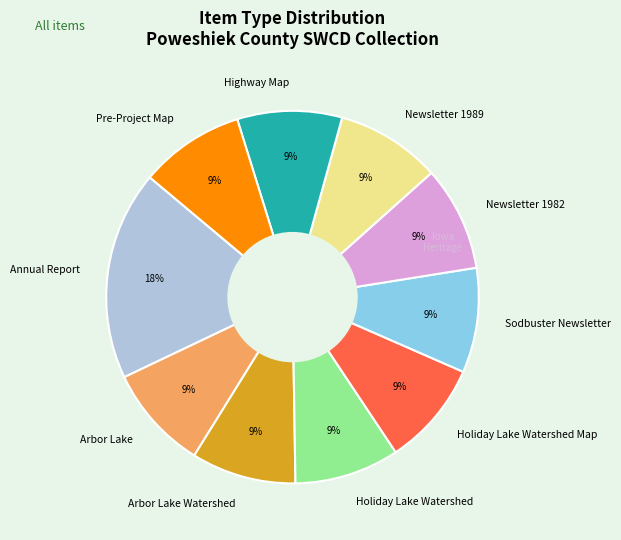

Approximately how many times larger is the value at Pre-Project Map compared to Highway Map?

1.0